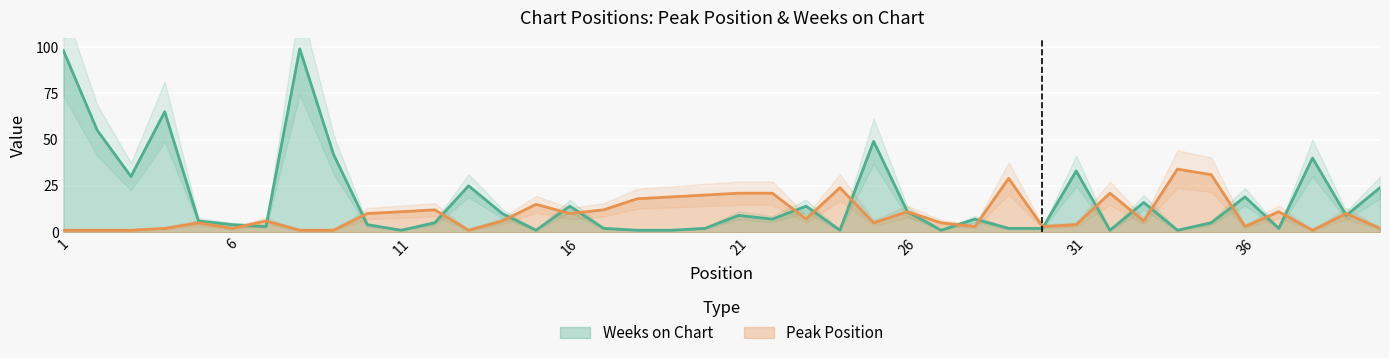

What is the sum of all Peak Position values?

406